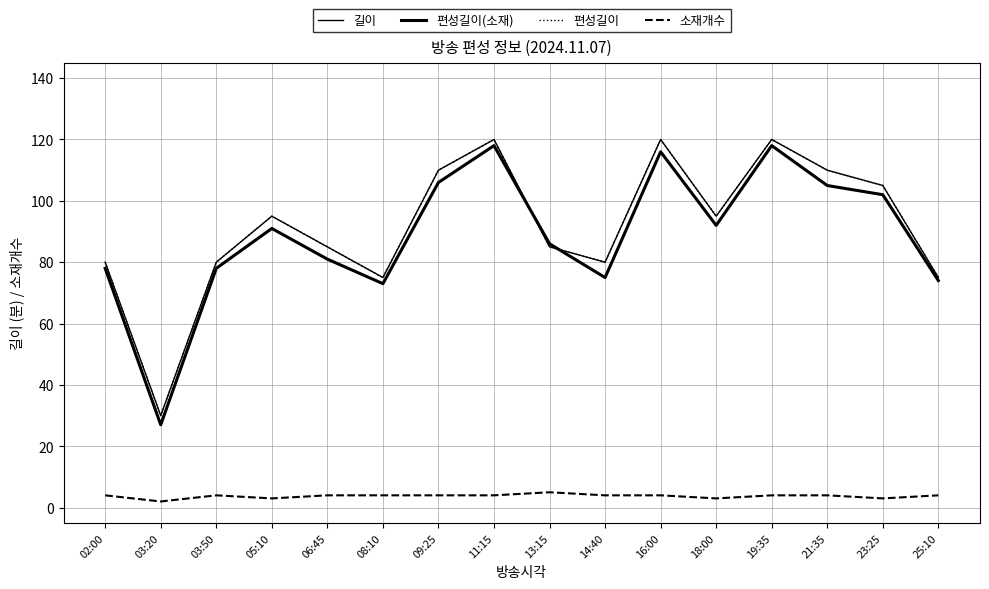

True or false: 소재개수 and 길이 cross at least once.

False